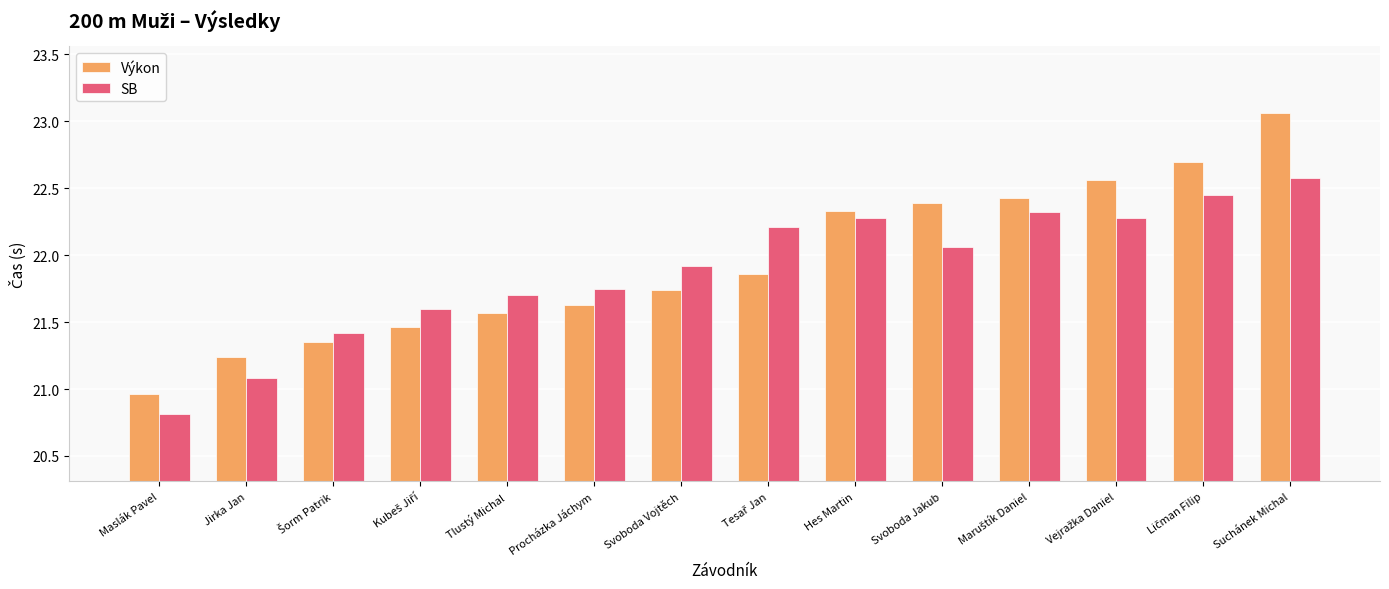

What position from the left is Tlustý Michal?

5